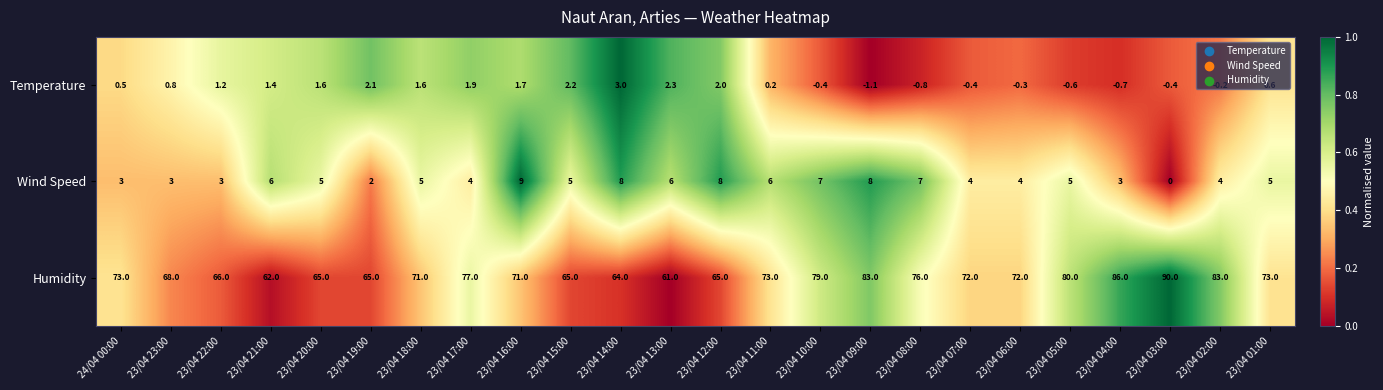

What is the difference between the Temperature values at 23/04 16:00 and 23/04 04:00?

2.4